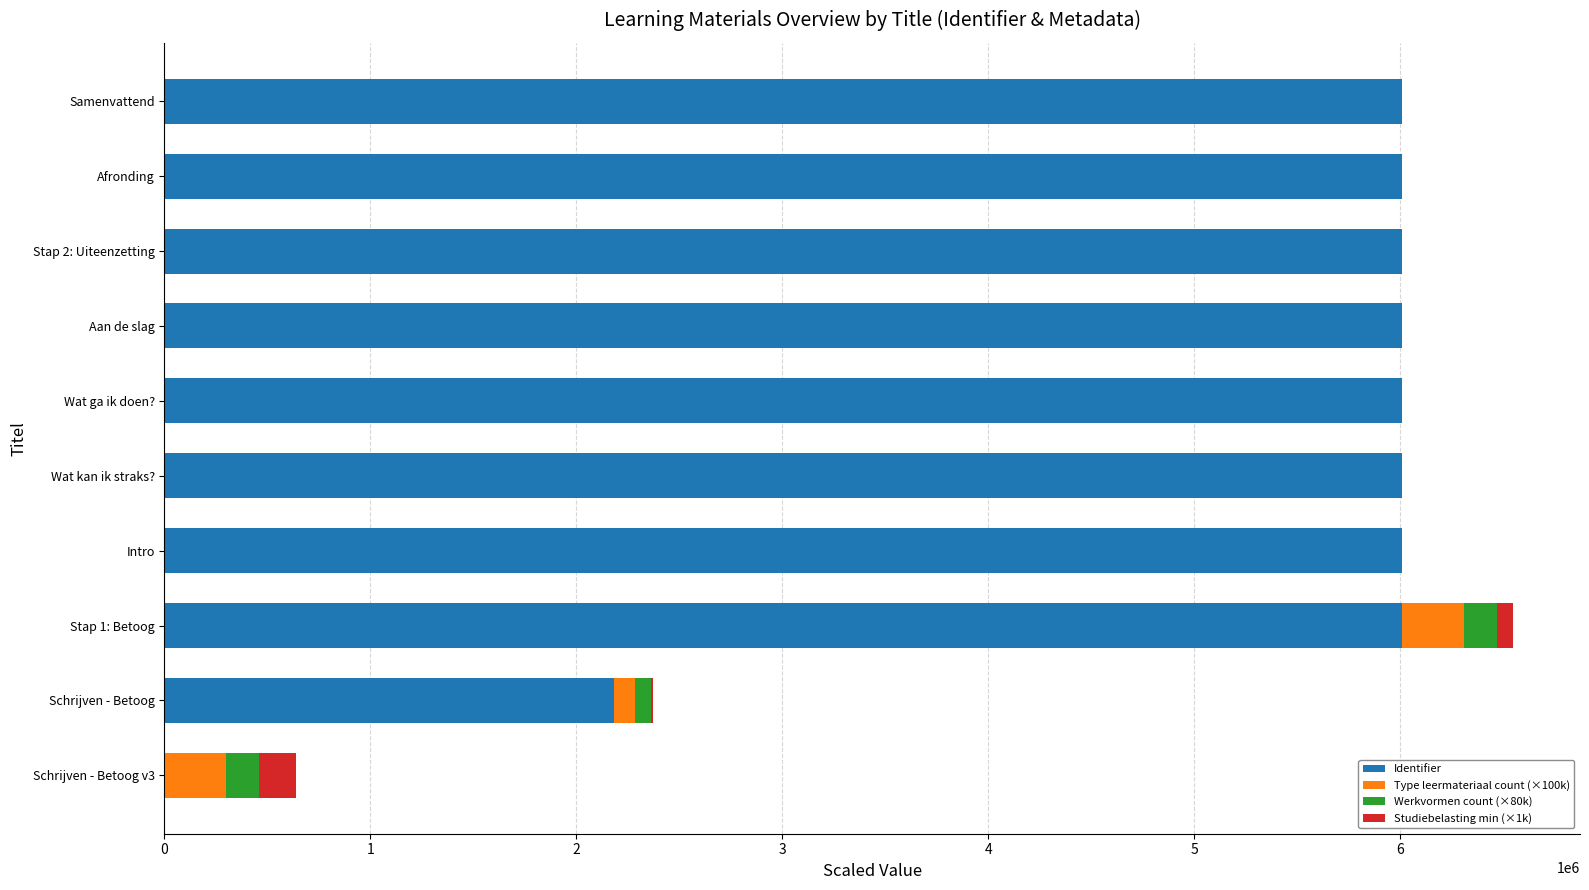

What is the total value across all series at Wat ga ik doen??

6009211